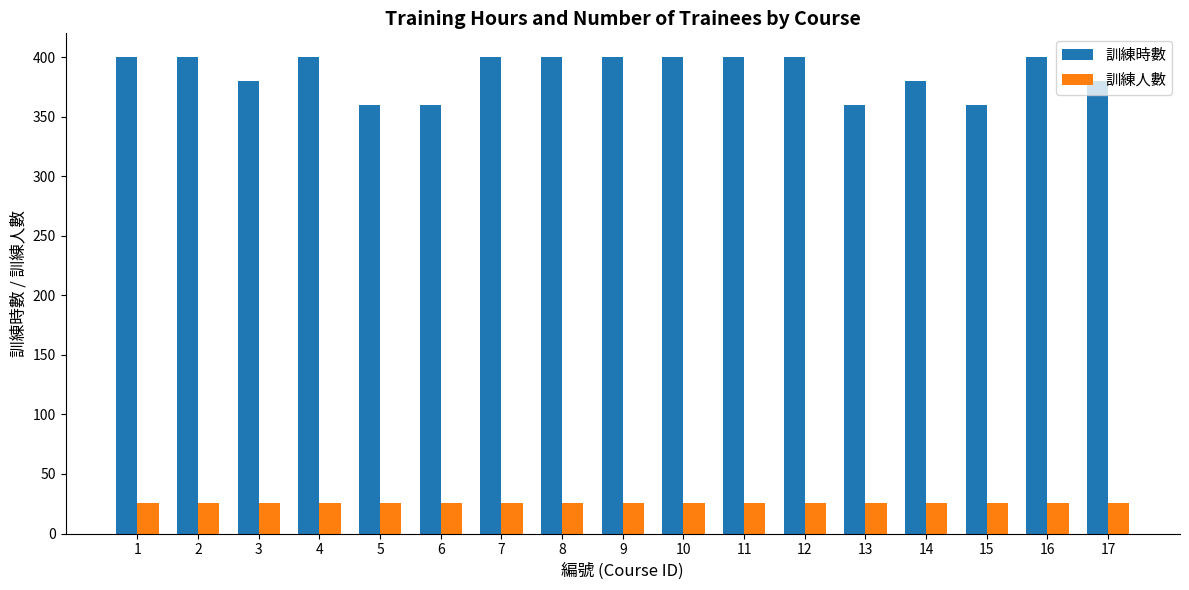

What is the difference between the maximum and minimum values in the 訓練時數 series?

40